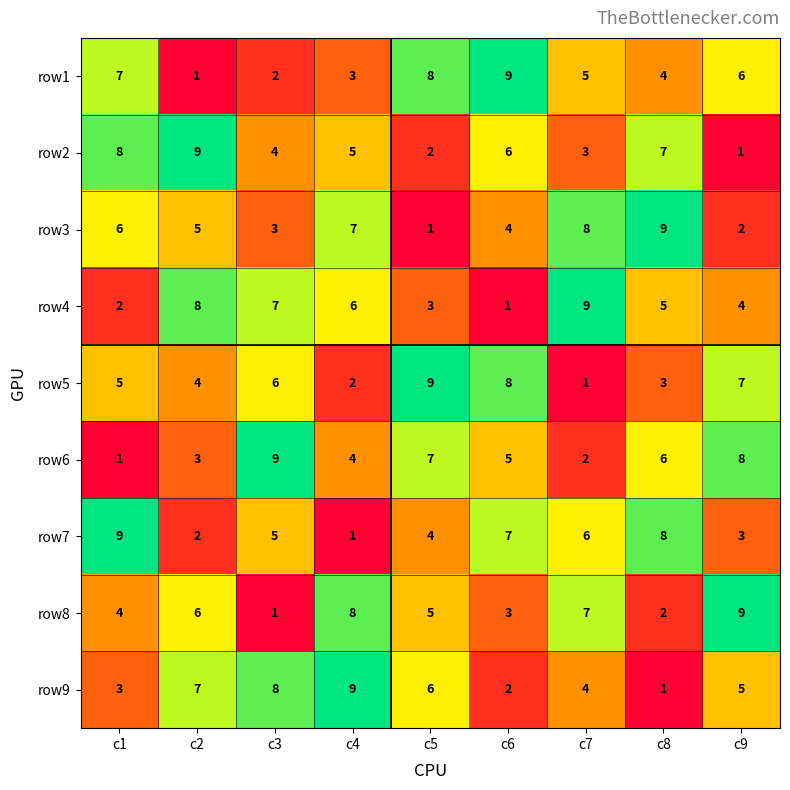

Is it true that row8 equals 4 at c1?

True